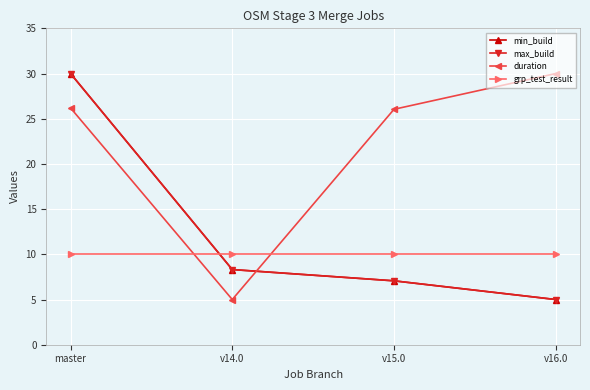

What is the maximum value shown in the chart?

30.0